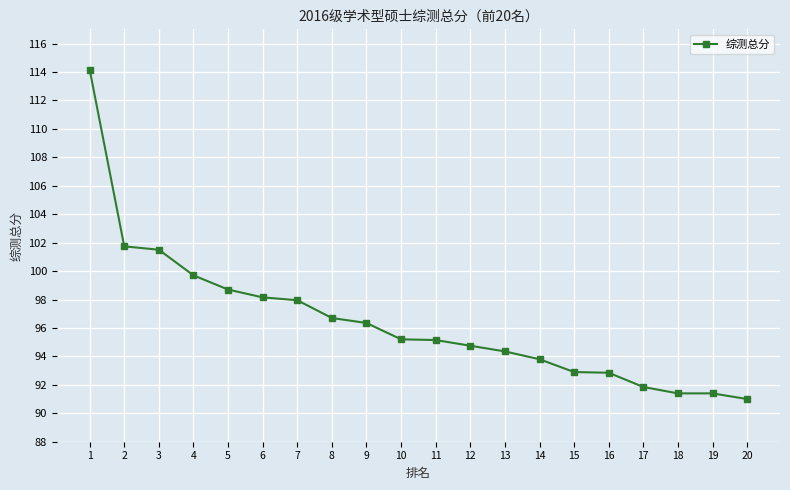

How many values exceed 95?

11